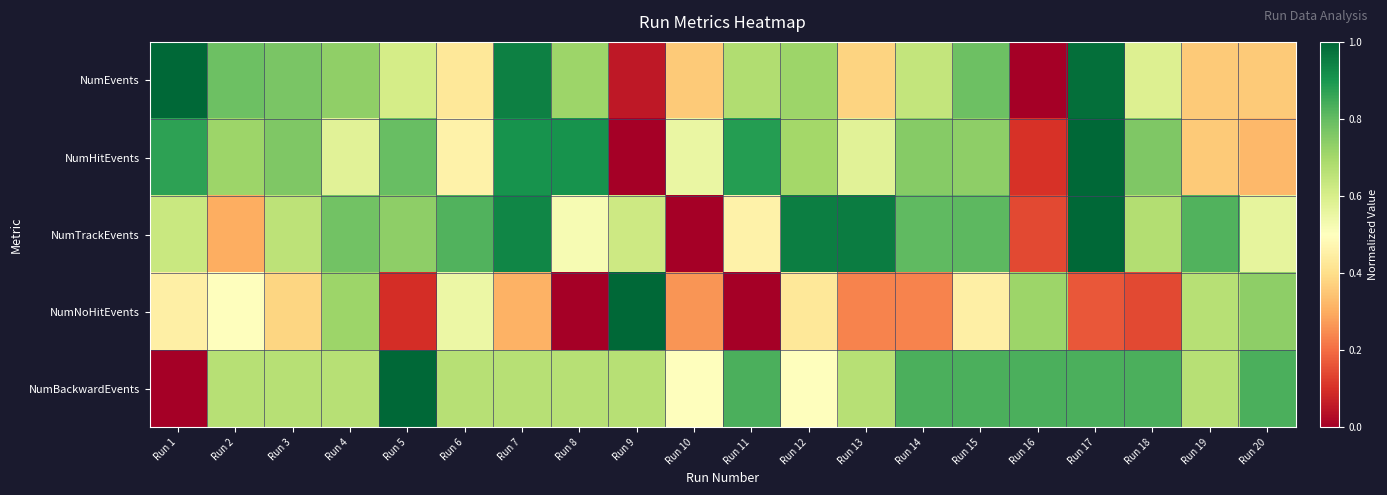

Reading left to right, list all the values displayed in this chart.

NumEvents: Run 1=1.0	Run 2=0.8	Run 3=0.8	Run 4=0.7	Run 5=0.6	Run 6=0.4	Run 7=0.9	Run 8=0.7	Run 9=0.1	Run 10=0.4	Run 11=0.7	Run 12=0.7	Run 13=0.4	Run 14=0.6	Run 15=0.8	Run 16=0.0	Run 17=1.0	Run 18=0.6	Run 19=0.4	Run 20=0.4
NumHitEvents: Run 1=0.9	Run 2=0.7	Run 3=0.8	Run 4=0.6	Run 5=0.8	Run 6=0.5	Run 7=0.9	Run 8=0.9	Run 9=0.0	Run 10=0.6	Run 11=0.9	Run 12=0.7	Run 13=0.6	Run 14=0.7	Run 15=0.7	Run 16=0.1	Run 17=1.0	Run 18=0.8	Run 19=0.4	Run 20=0.3
NumTrackEvents: Run 1=0.6	Run 2=0.3	Run 3=0.7	Run 4=0.8	Run 5=0.7	Run 6=0.8	Run 7=0.9	Run 8=0.5	Run 9=0.6	Run 10=0.0	Run 11=0.5	Run 12=0.9	Run 13=1.0	Run 14=0.8	Run 15=0.8	Run 16=0.1	Run 17=1.0	Run 18=0.7	Run 19=0.8	Run 20=0.6
NumNoHitEvents: Run 1=0.5	Run 2=0.5	Run 3=0.4	Run 4=0.7	Run 5=0.1	Run 6=0.5	Run 7=0.3	Run 8=0.0	Run 9=1.0	Run 10=0.3	Run 11=0.0	Run 12=0.4	Run 13=0.2	Run 14=0.2	Run 15=0.5	Run 16=0.7	Run 17=0.2	Run 18=0.1	Run 19=0.7	Run 20=0.7
NumBackwardEvents: Run 1=0.0	Run 2=0.7	Run 3=0.7	Run 4=0.7	Run 5=1.0	Run 6=0.7	Run 7=0.7	Run 8=0.7	Run 9=0.7	Run 10=0.5	Run 11=0.8	Run 12=0.5	Run 13=0.7	Run 14=0.8	Run 15=0.8	Run 16=0.8	Run 17=0.8	Run 18=0.8	Run 19=0.7	Run 20=0.8